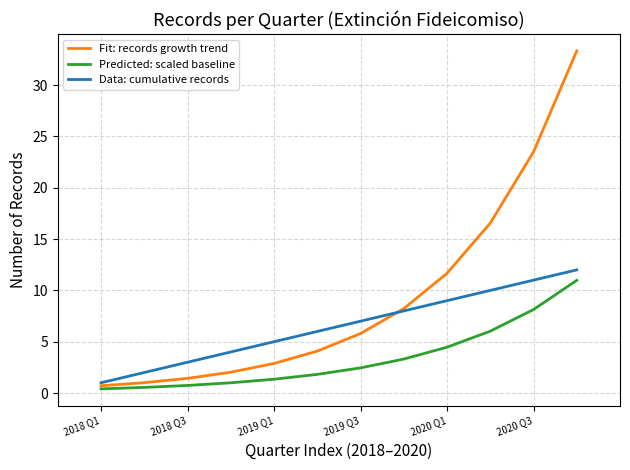

True or false: Predicted: scaled baseline and Data: cumulative records intersect in this chart.

False